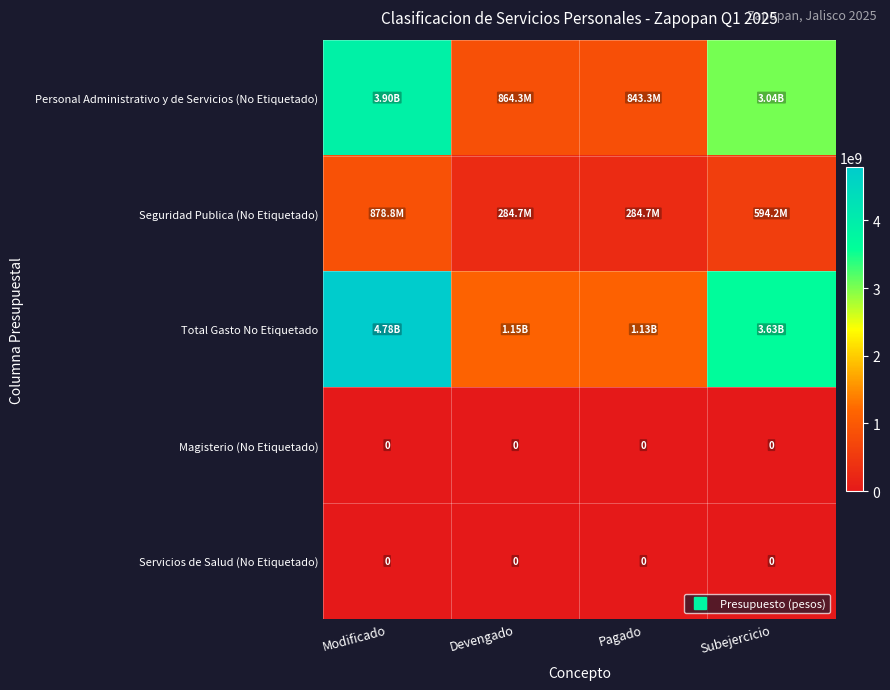

At which label does Seguridad Publica (No Etiquetado) first exceed 594151610?

Modificado